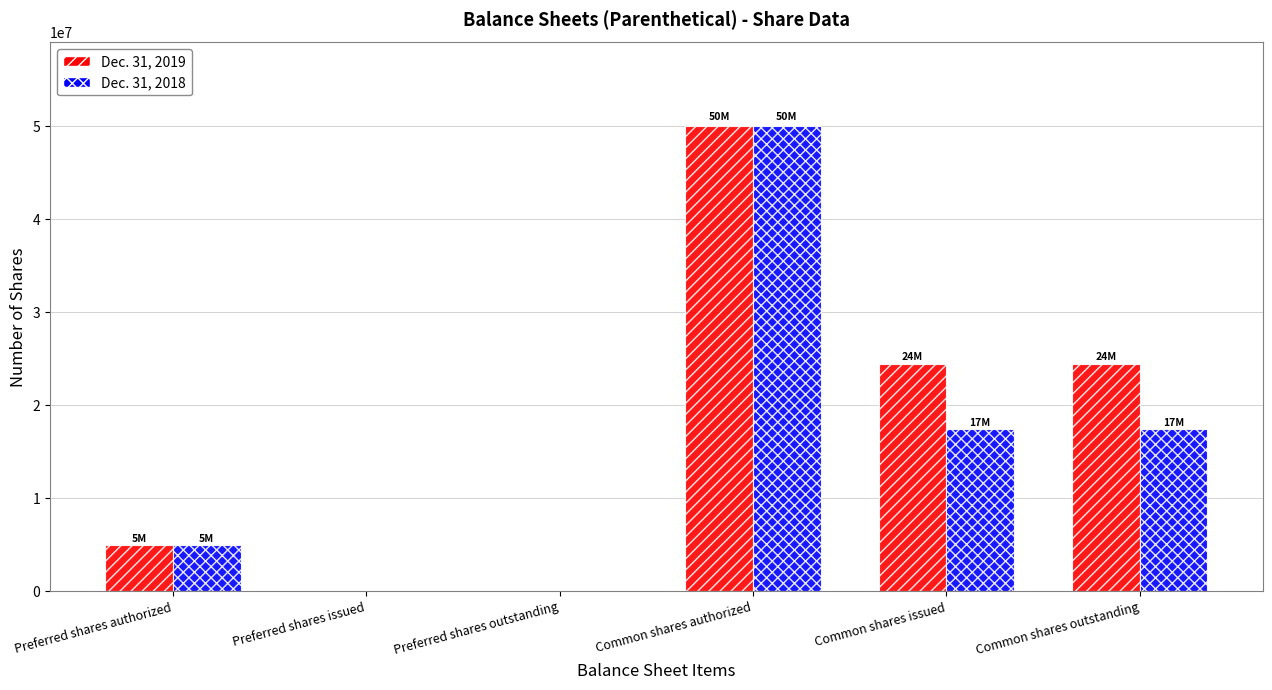

Reading left to right, list all the values displayed in this chart.

Dec. 31, 2019: 5000000	0	0	50000000	24431914	24431914
Dec. 31, 2018: 5000000	0	0	50000000	17427533	17427533